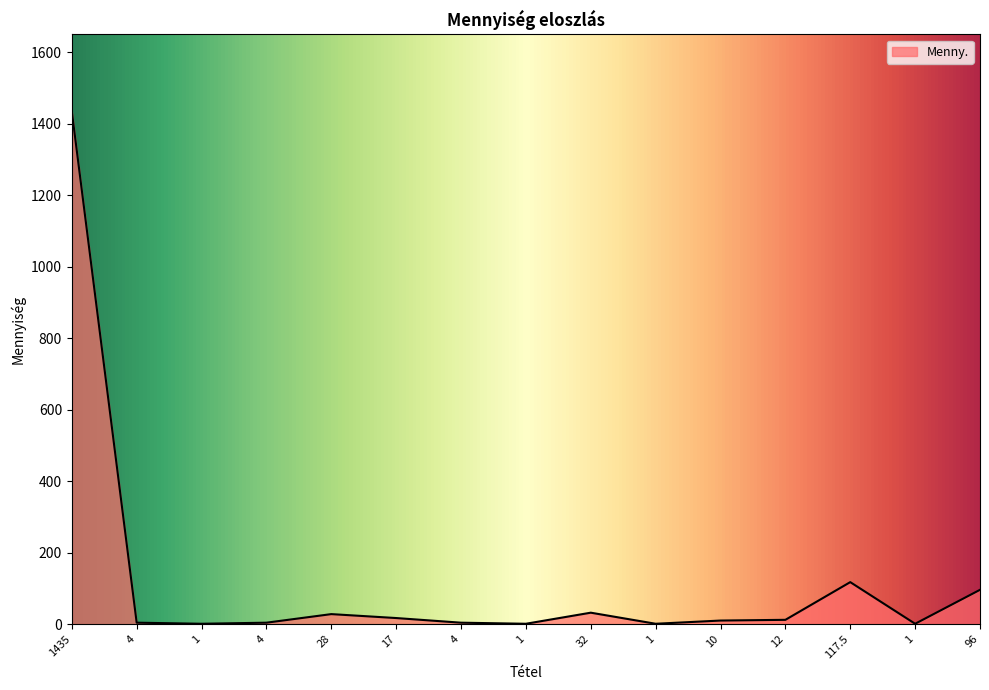

Is this an area chart (filled region under the line)?

Yes